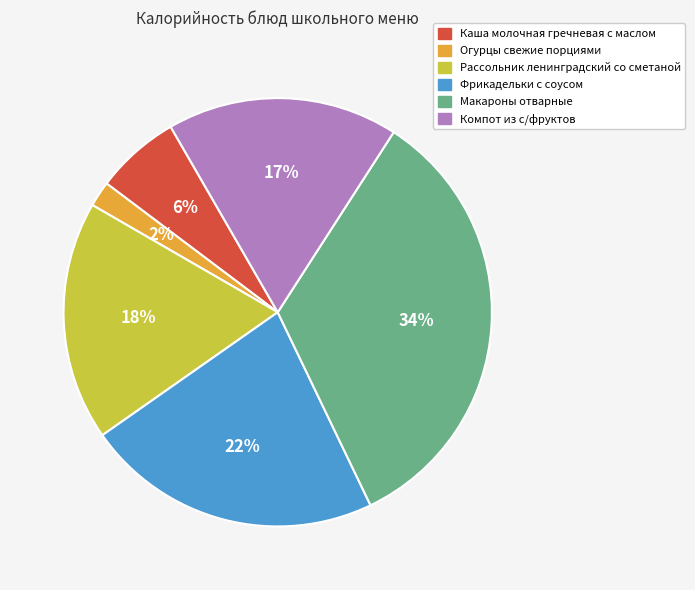

To the nearest percent, what is the average slice percentage?

17%